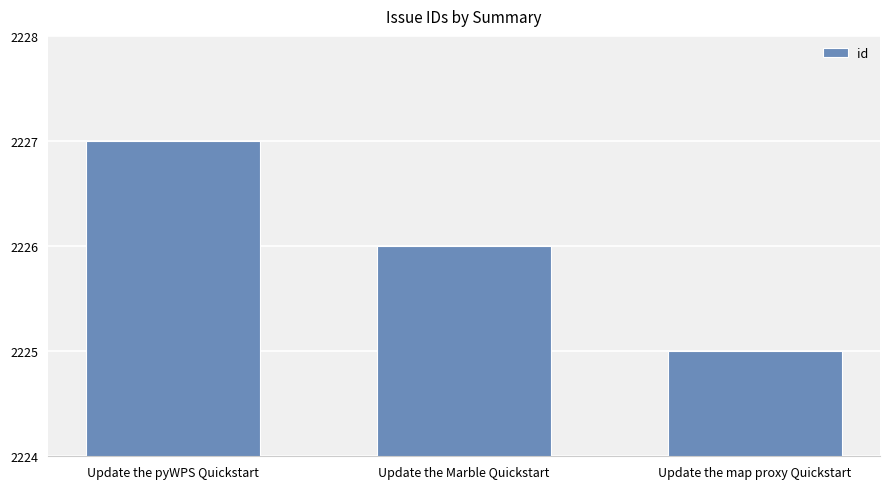

What is the change in value from Update the Marble Quickstart to Update the map proxy Quickstart?

-1